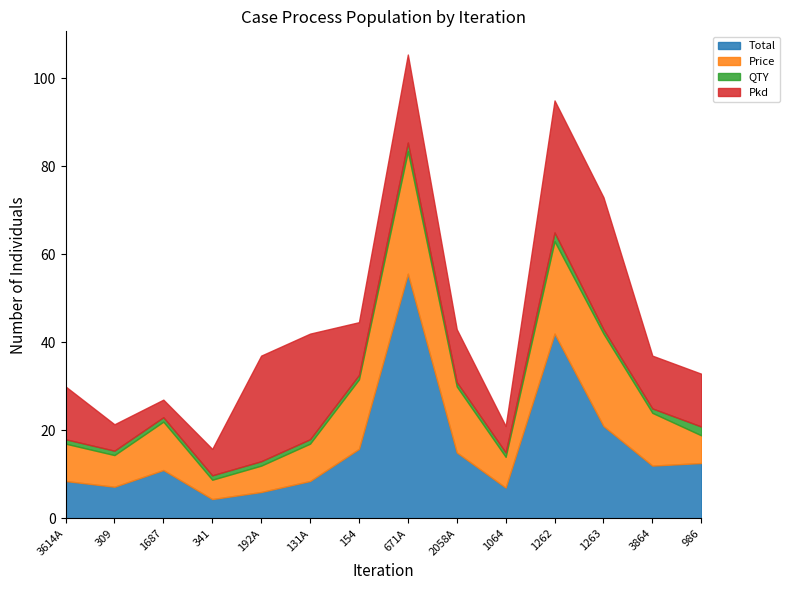

True or false: QTY has more than 0 interior local peaks.

True